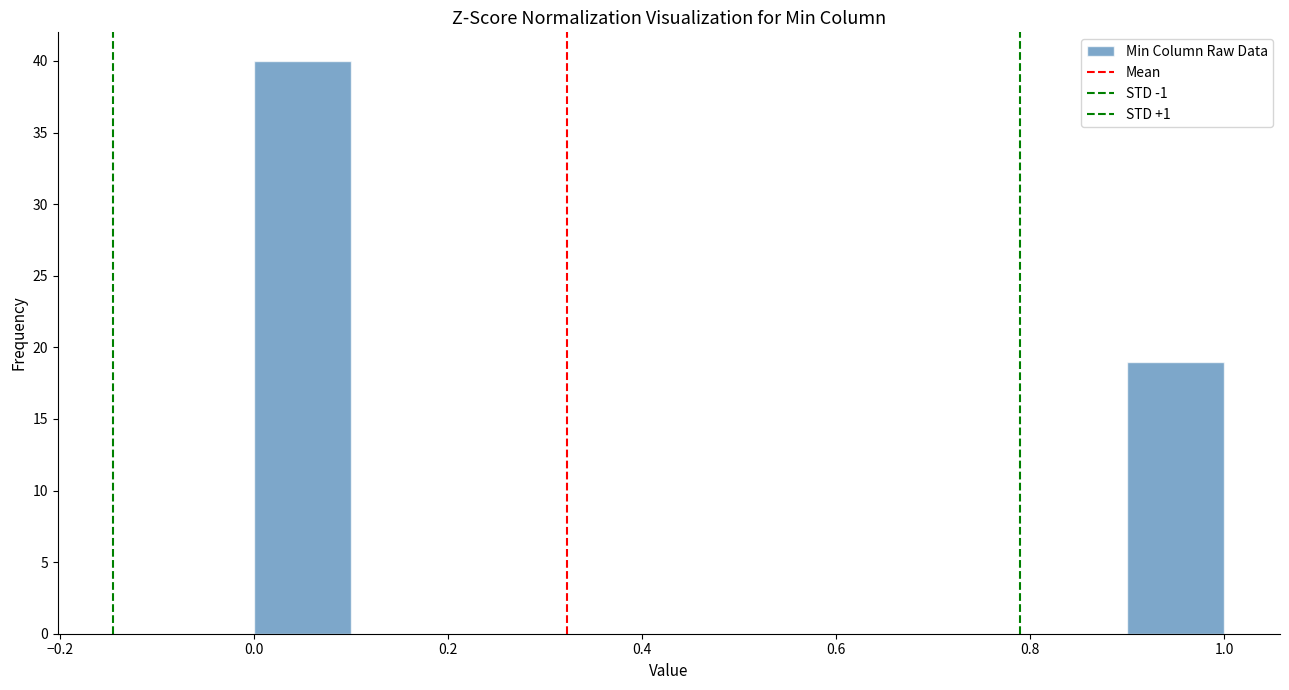

Over which range of the x-axis is the bar tallest?

0.0 to 0.1